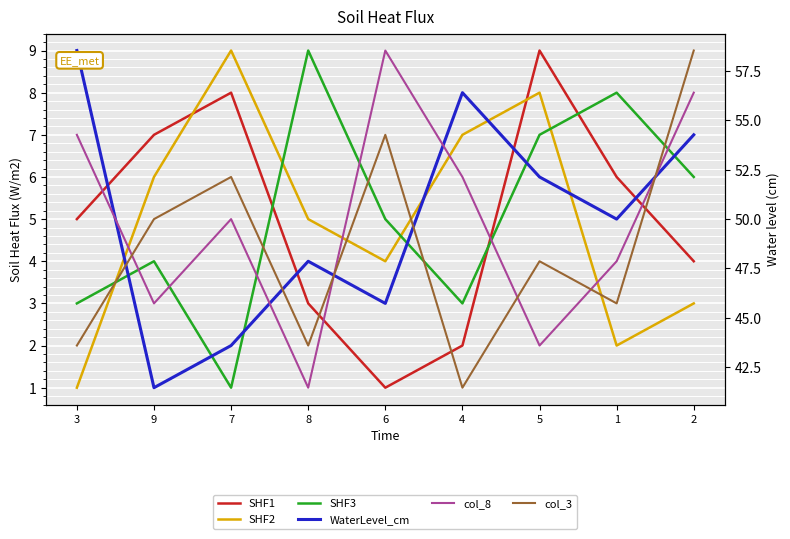

What is the label of the 9th point from the right?

3